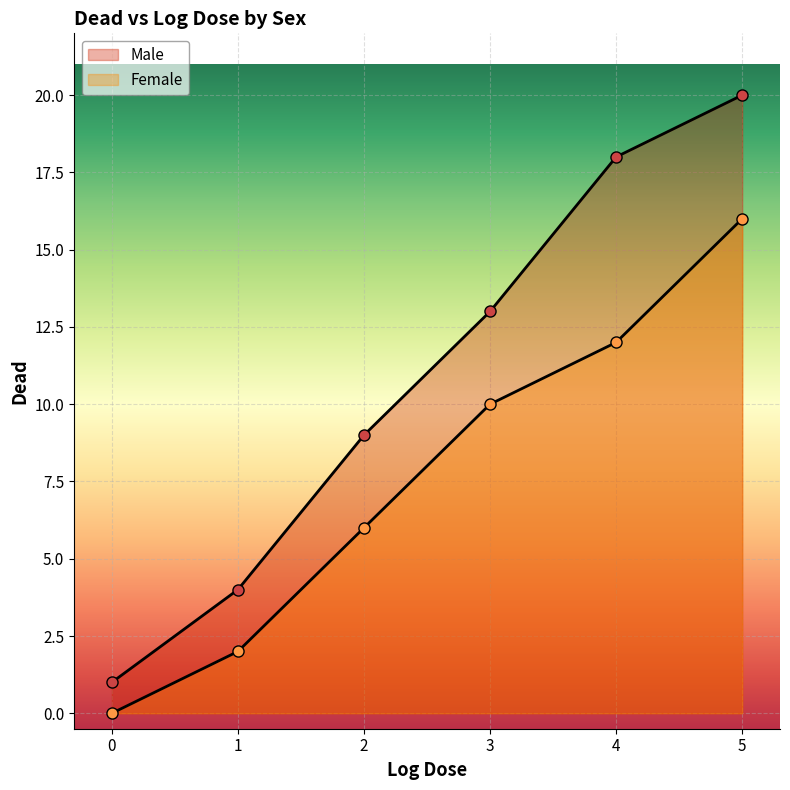

True or false: Female has more than 1 points higher than both neighbors.

False